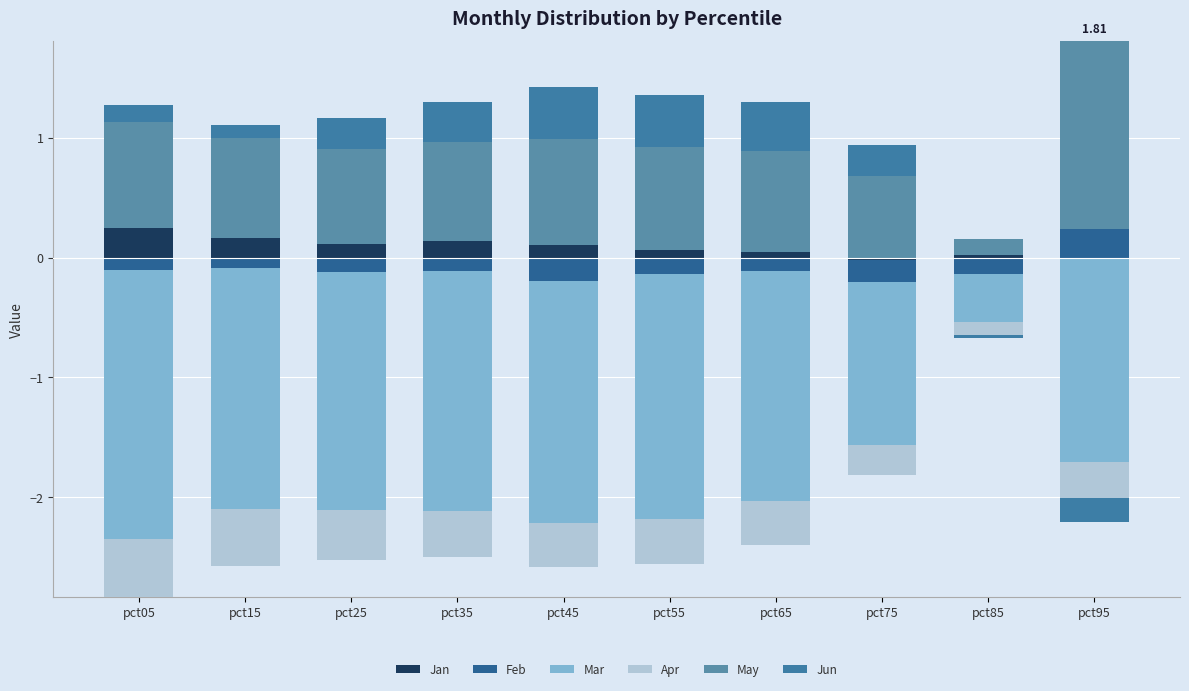

Rank the series by their maximum value, from highest to lowest.

May, Jun, Jan, Feb, Mar, Apr